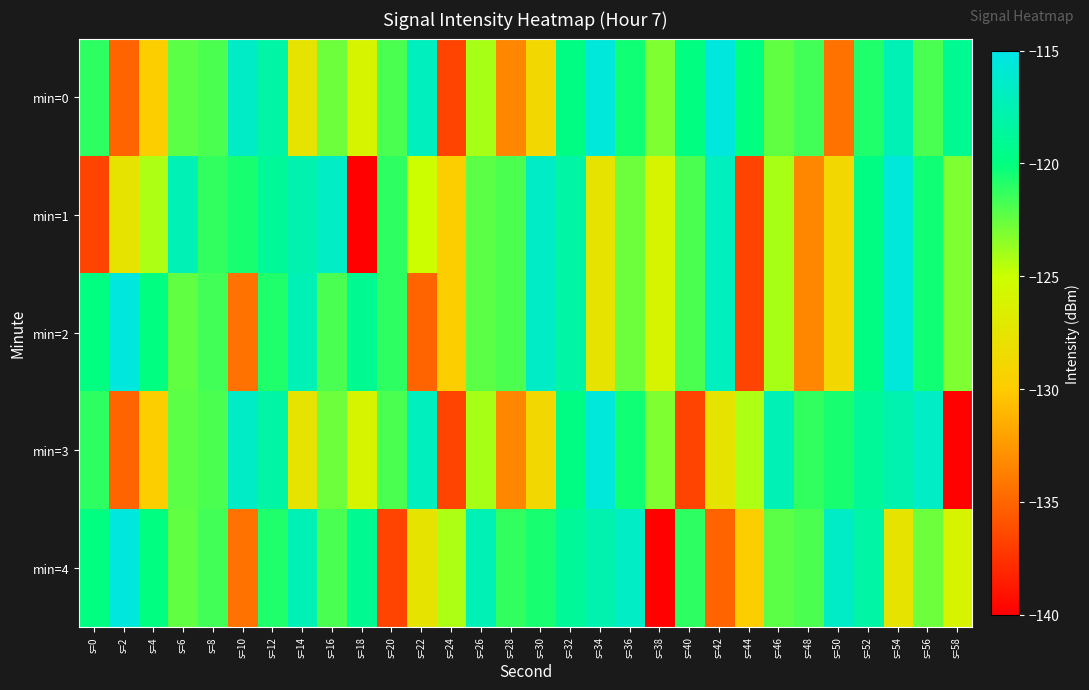

What is the difference between the highest and lowest values at s=12?

2.6